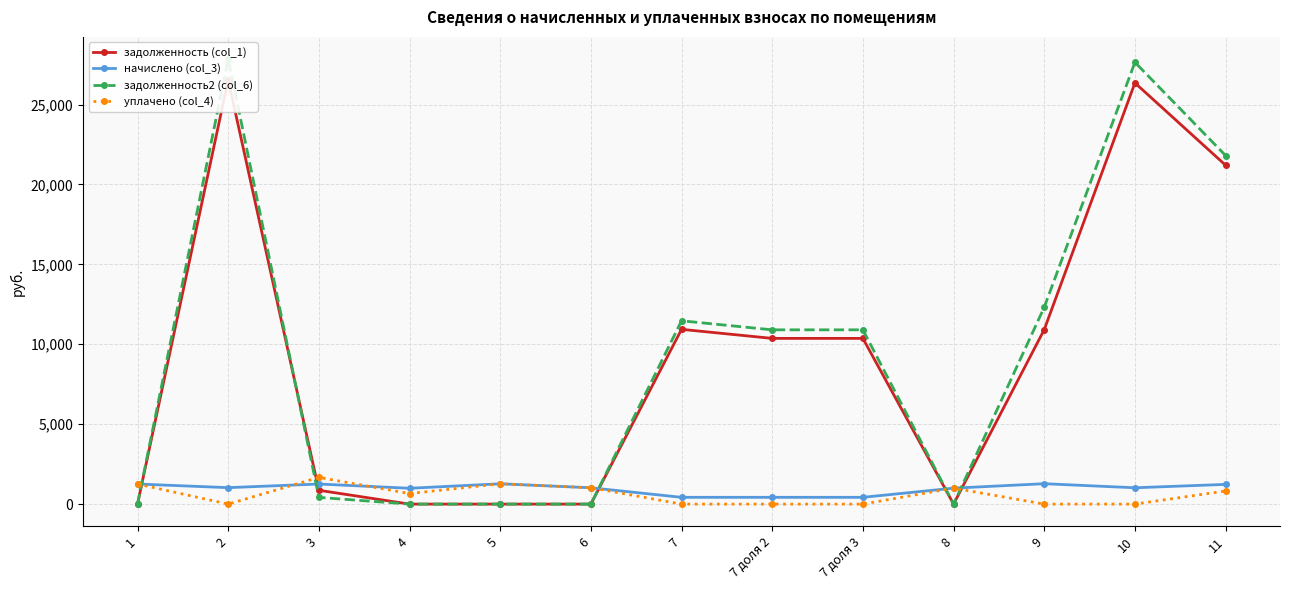

Where is the first local maximum for задолженность (col_1)?

2